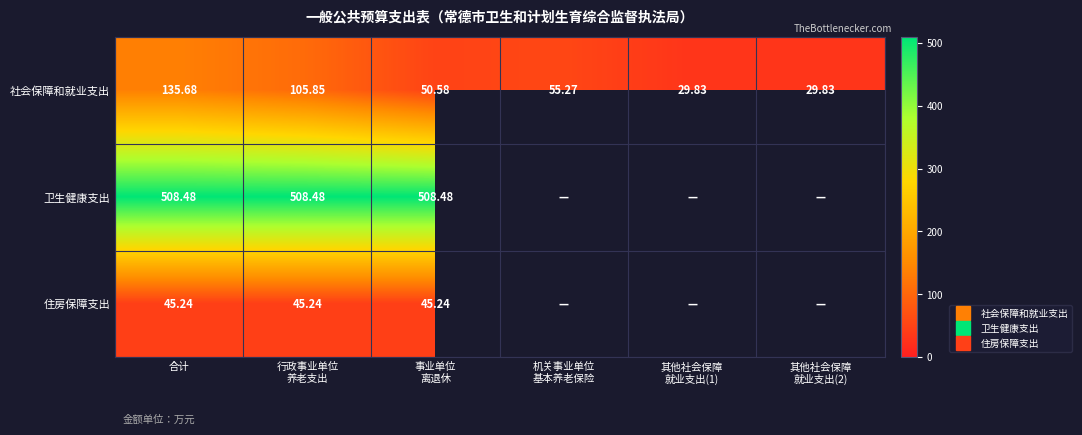

What is the average value of the 社会保障和就业支出 series?

67.8